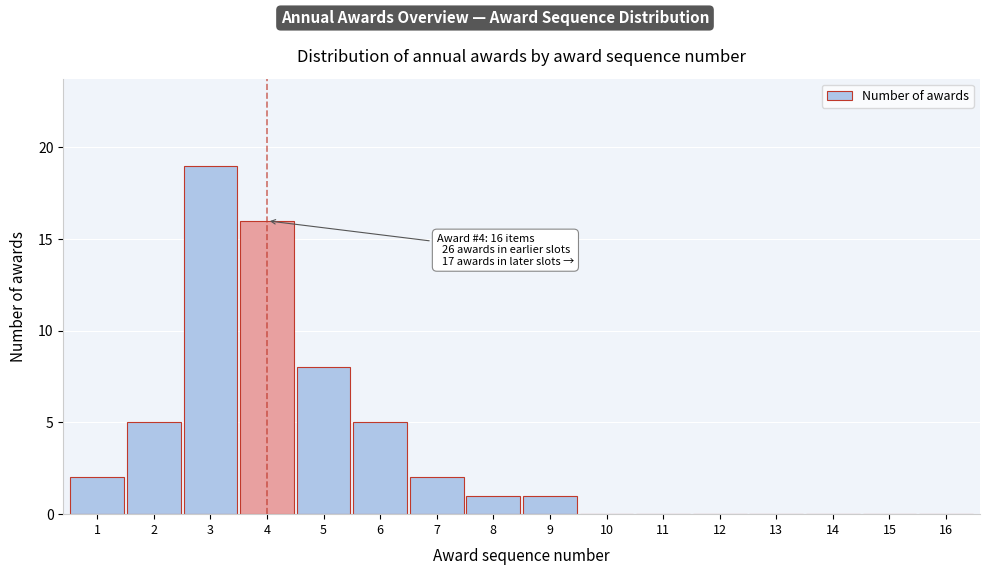

Reading left to right, what are all the values shown in this chart?

1=2	2=5	3=19	4=16	5=8	6=5	7=2	8=1	9=1	10=0	11=0	12=0	13=0	14=0	15=0	16=0